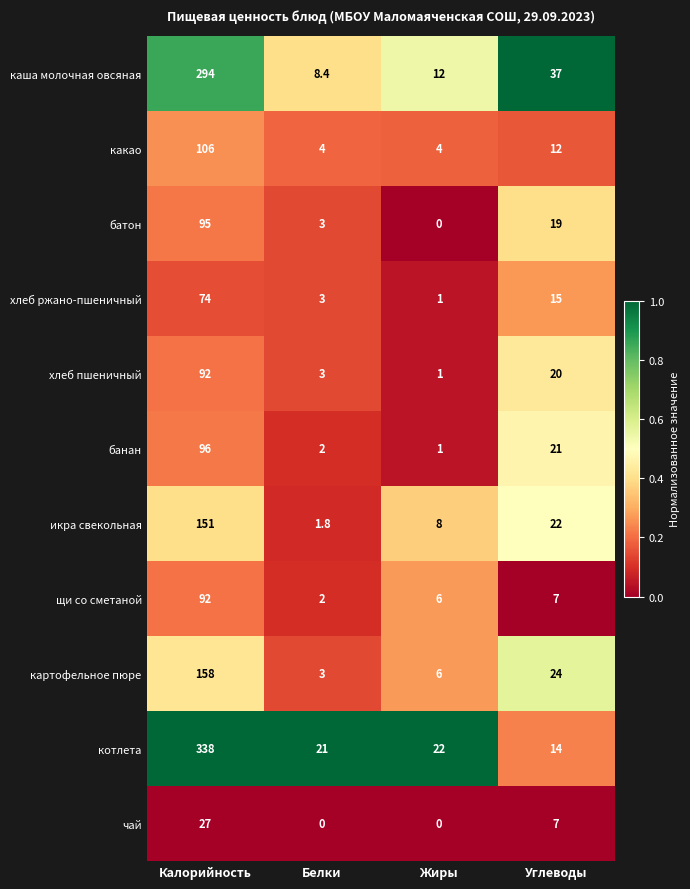

What is the sum of the хлеб ржано-пшеничный values at Углеводы and Белки?

18.0